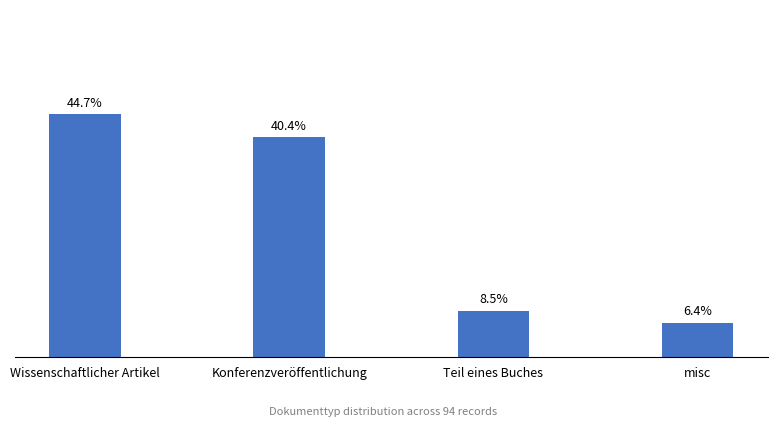

Are the bars horizontal?

No